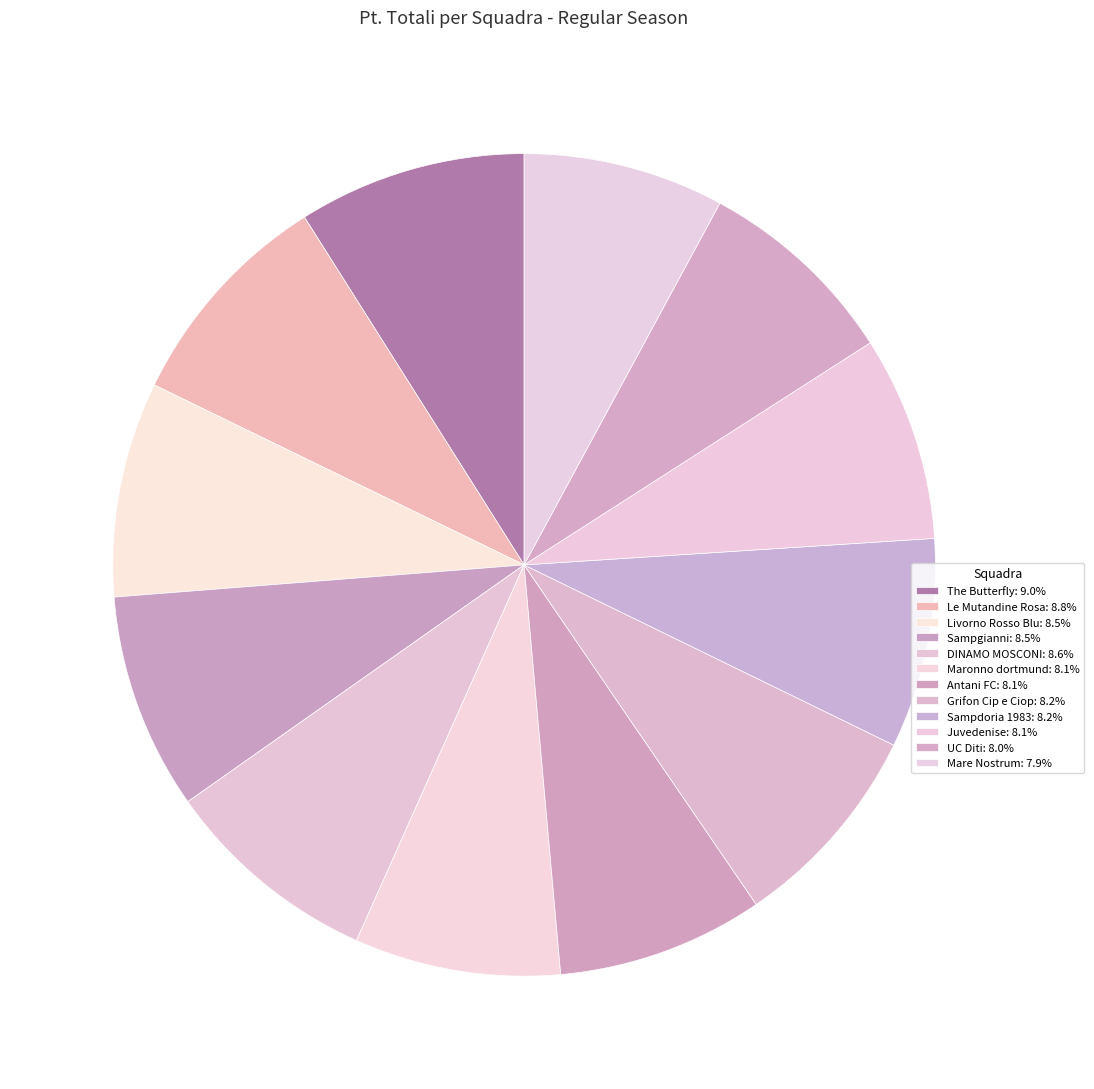

Which slice is the smallest?

Mare Nostrum